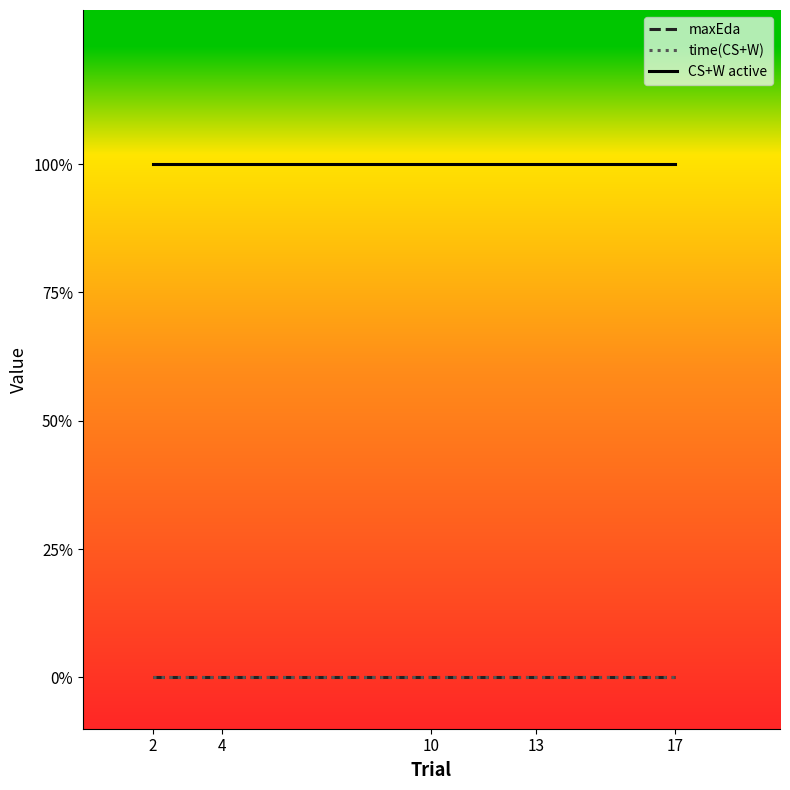

Does the chart display data point markers on the line(s)?

No